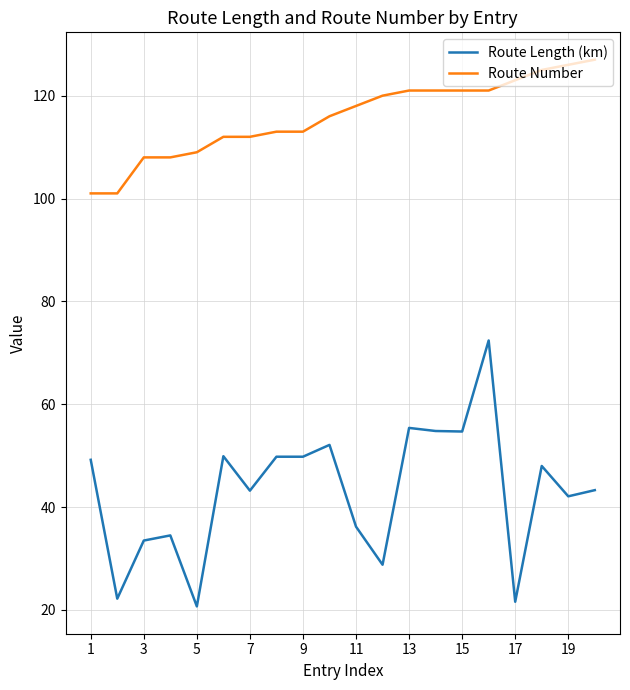

Which series has the largest total across all categories?

Route Number